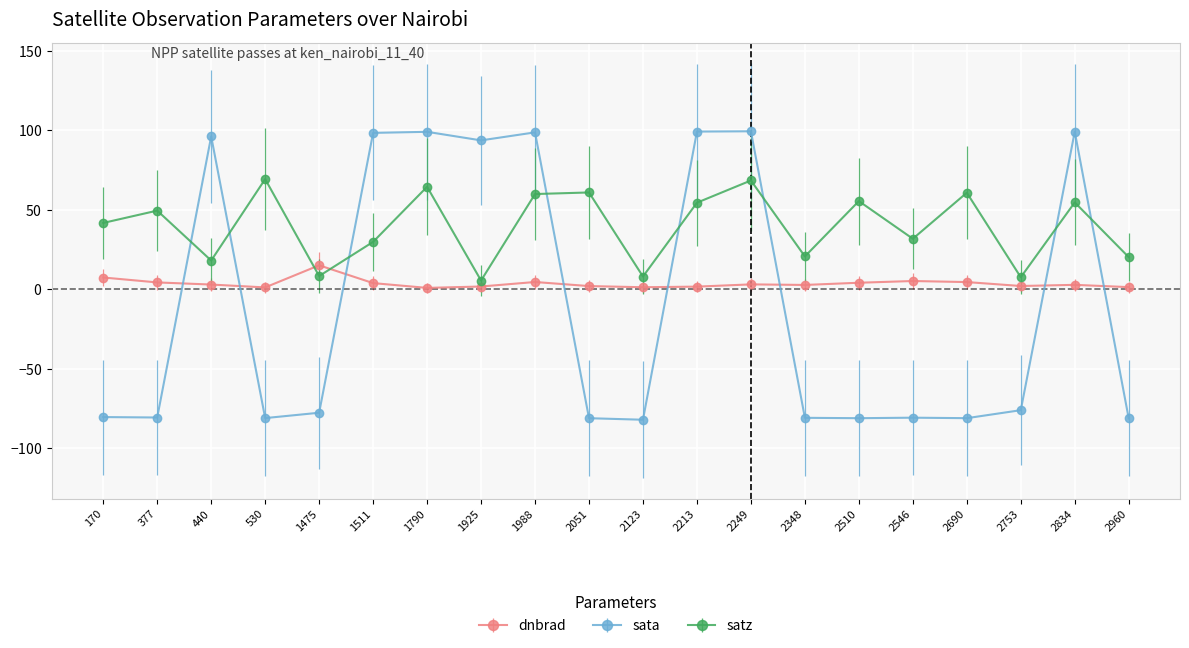

At which label does dnbrad first exceed 2?

170